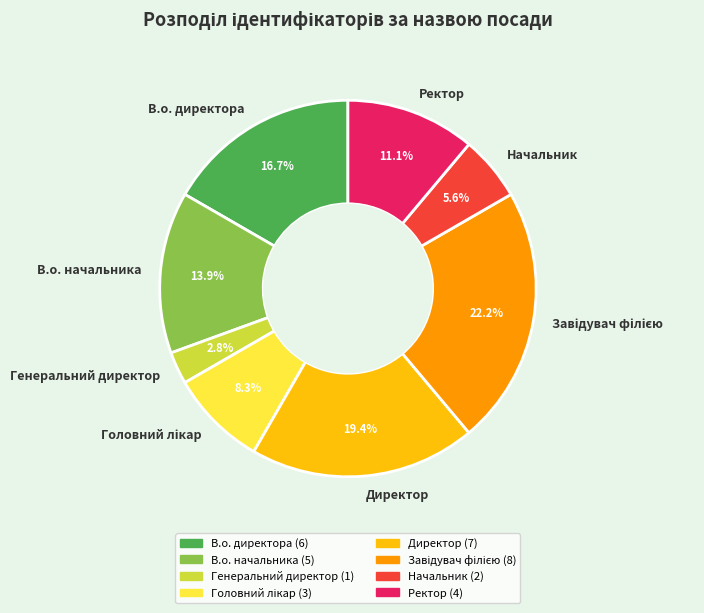

Which has a higher value, Ректор or Генеральний директор?

Ректор